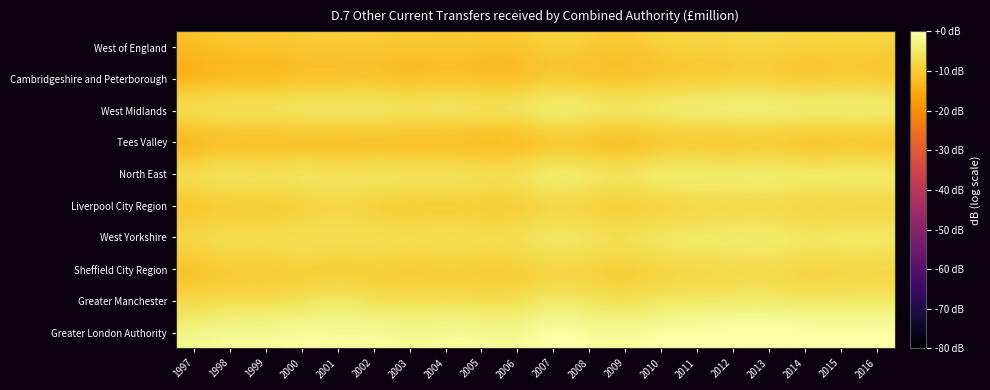

At which category is the sum across all series the highest?

2013